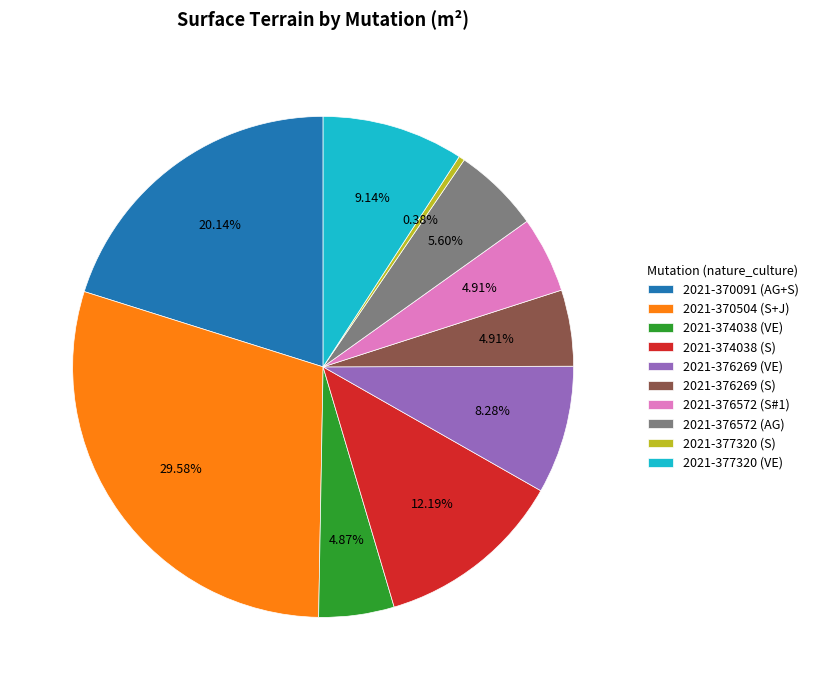

Does 2021-370504 (S+J) account for over 50% of the chart?

No